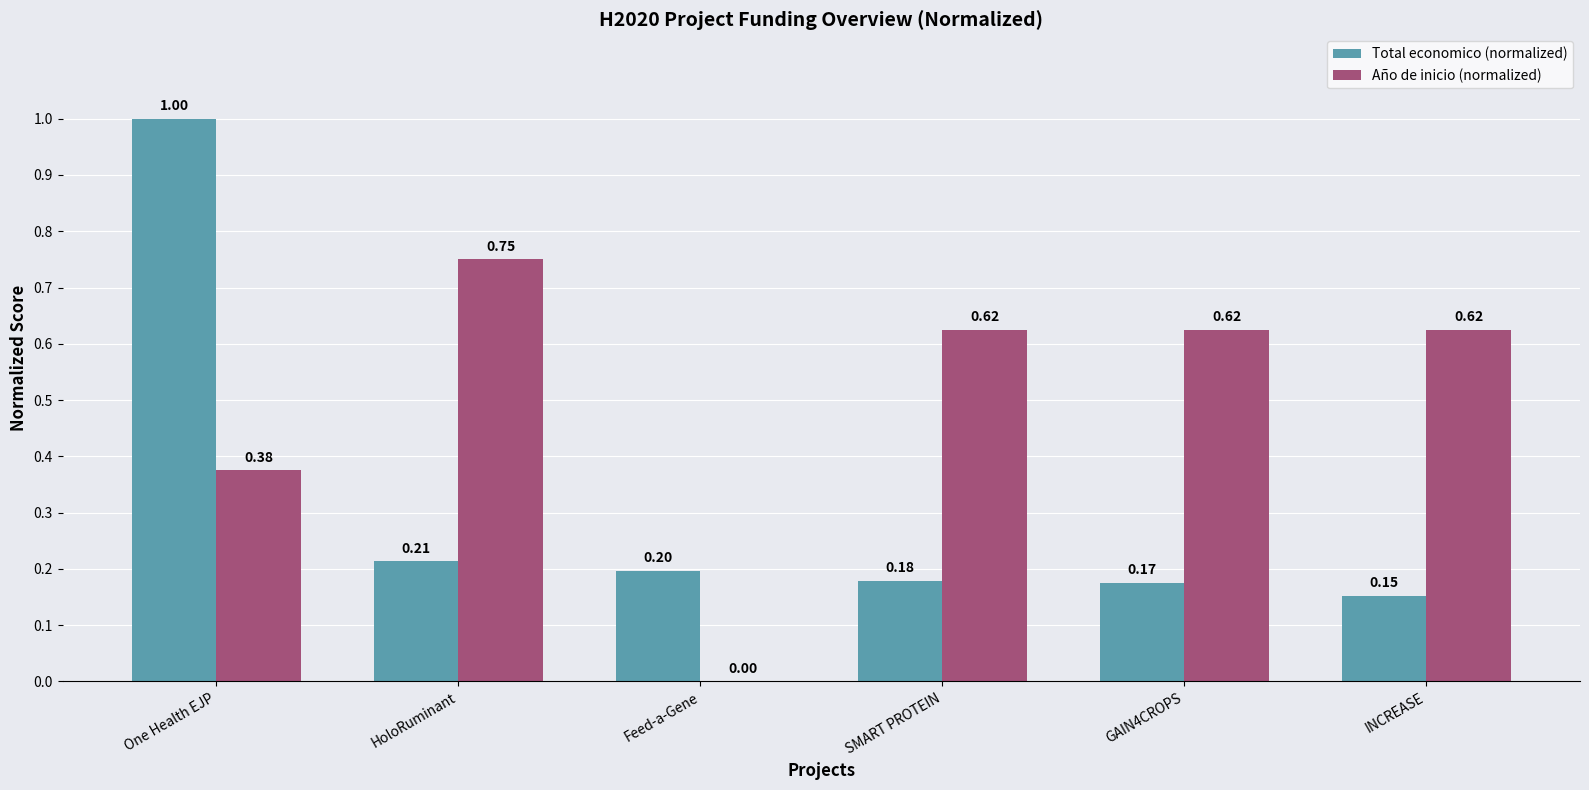

What are all the series names shown in the legend?

Total economico (normalized), Año de inicio (normalized)